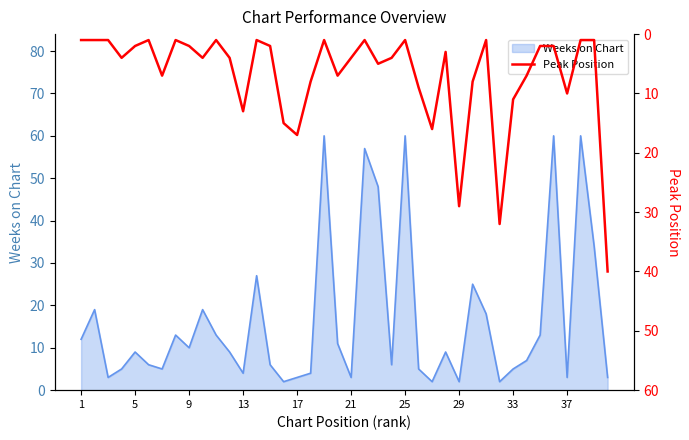

Where is the data nearest to the value 20?

17